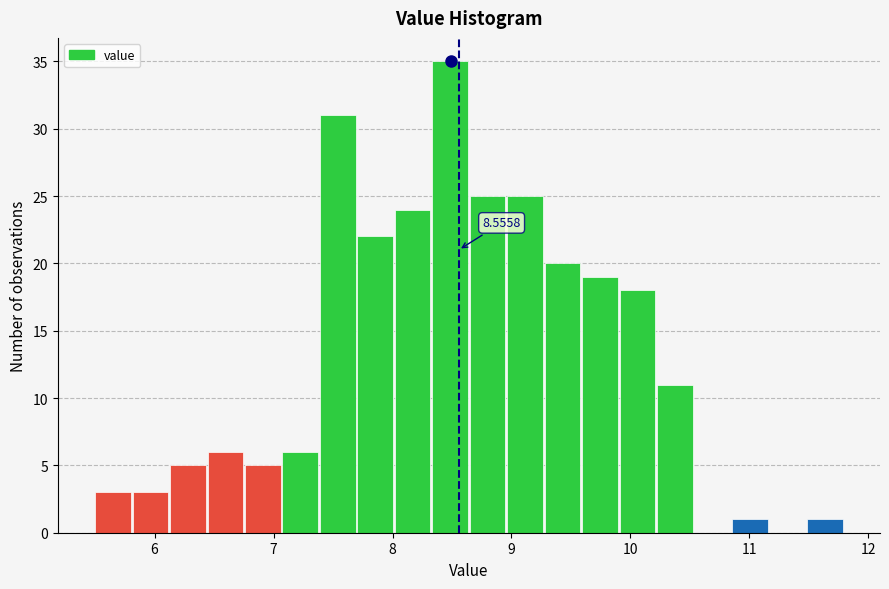

Around what value on the x-axis is the tallest bar? Give the approximate position of its centre, as read against the axis.

8.5